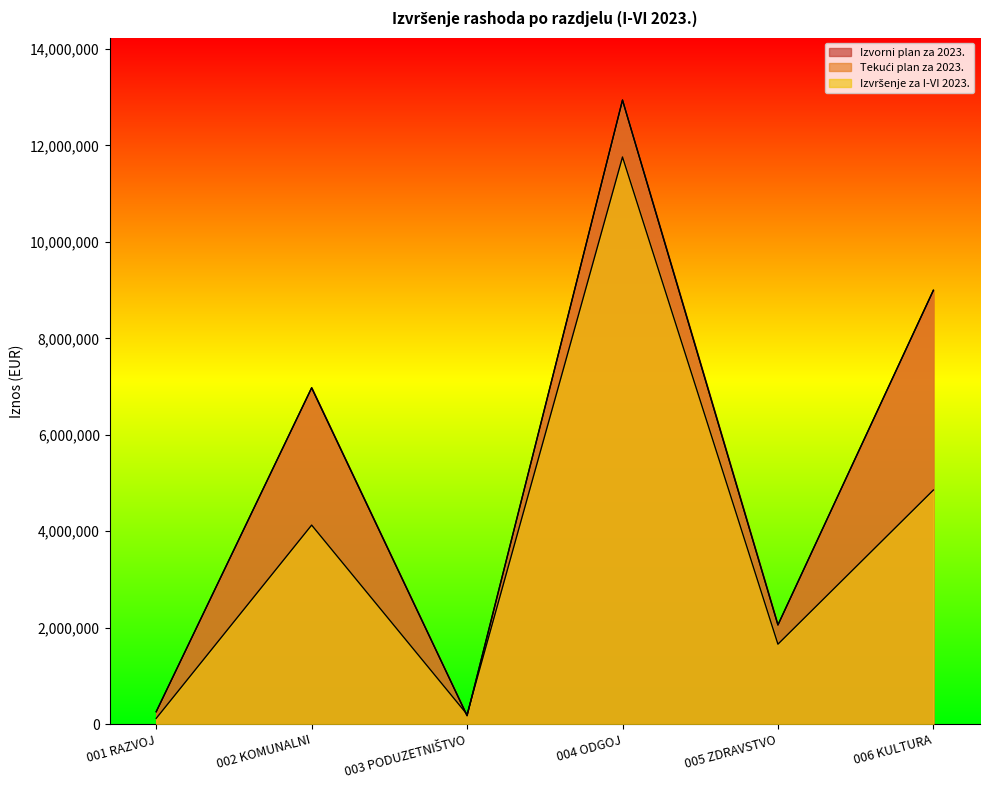

Reading right to left, what are all the values shown in this chart?

Izvorni plan za 2023.: 8995395.0	2055610.0	12940992.0	173837.0	6973177.0	256085.0
Tekući plan za 2023.: 8995395.0	2055610.0	12940992.0	173837.0	6973177.0	256085.0
Izvršenje za I-VI 2023.: 4853297.7	1656592.5	11760960.3	200310.1	4126251.4	117808.5